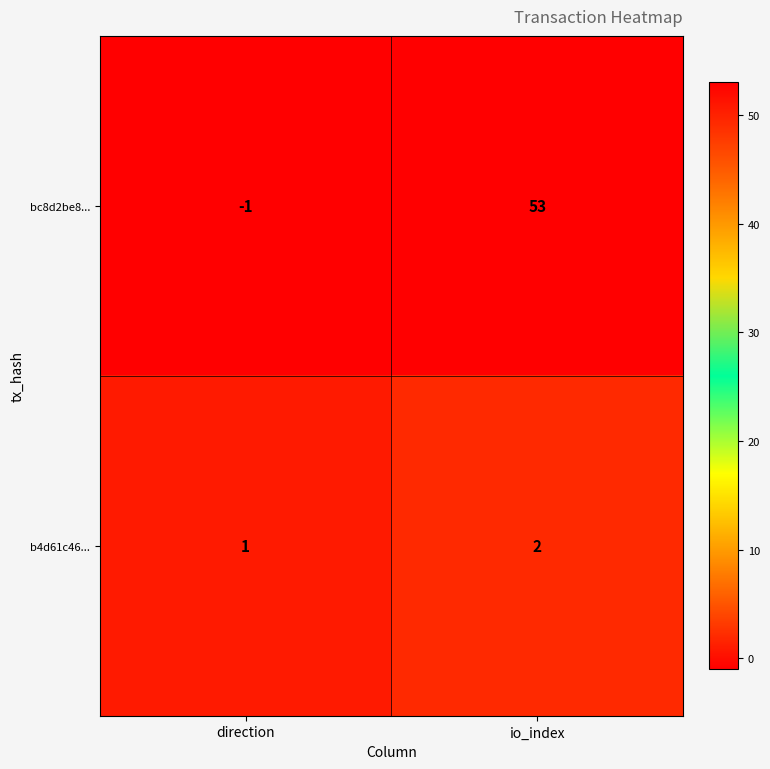

Reading left to right, extract all data points from this chart.

bc8d2be8...: -1	53
b4d61c46...: 1	2